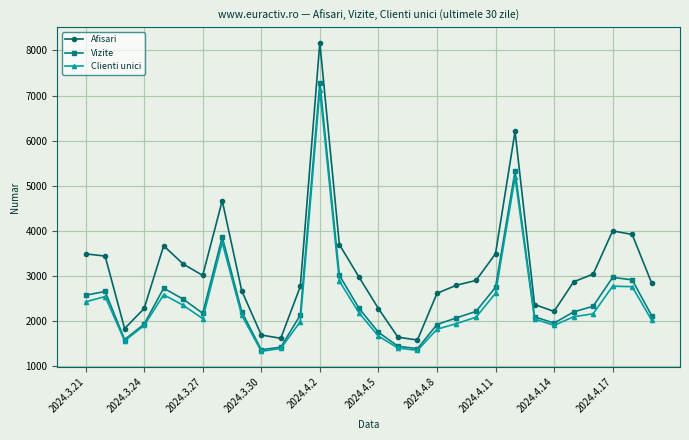

True or false: Afisari and Vizite cross at least once.

False